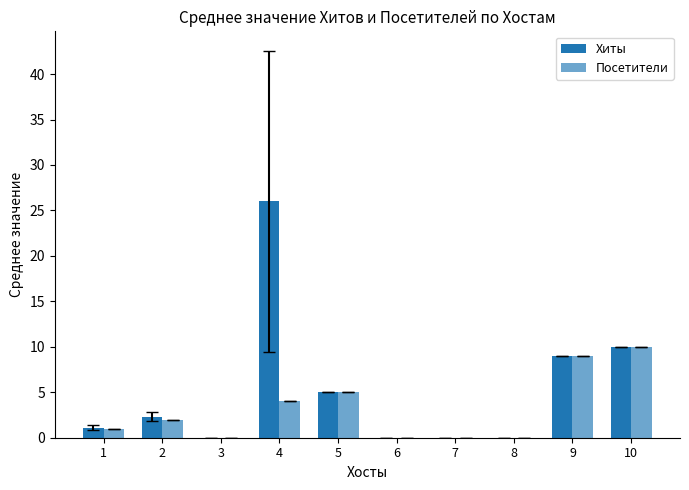

How many distinct data groups are displayed?

2